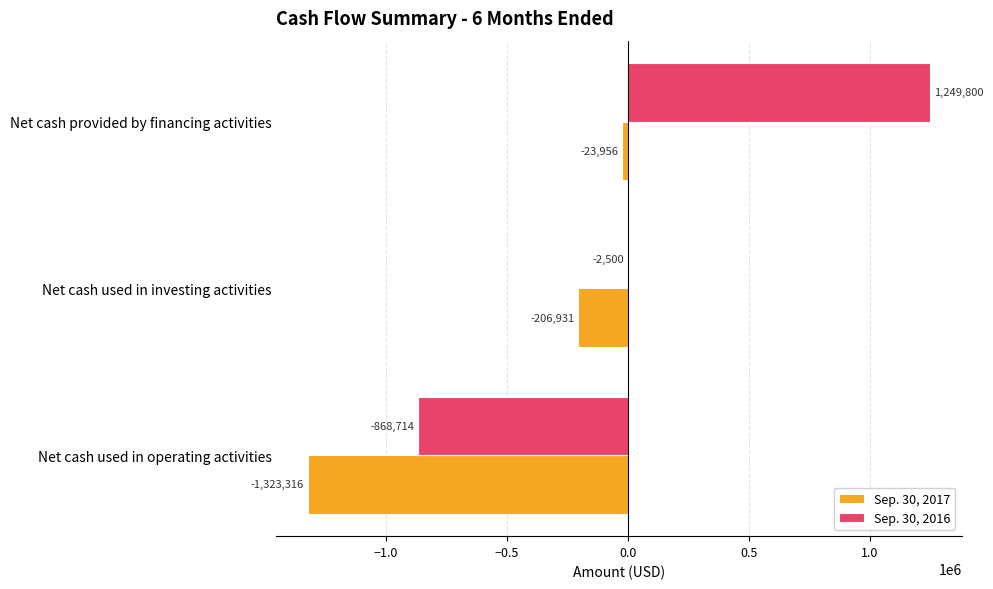

How many data points in Sep. 30, 2016 are above -2500?

1